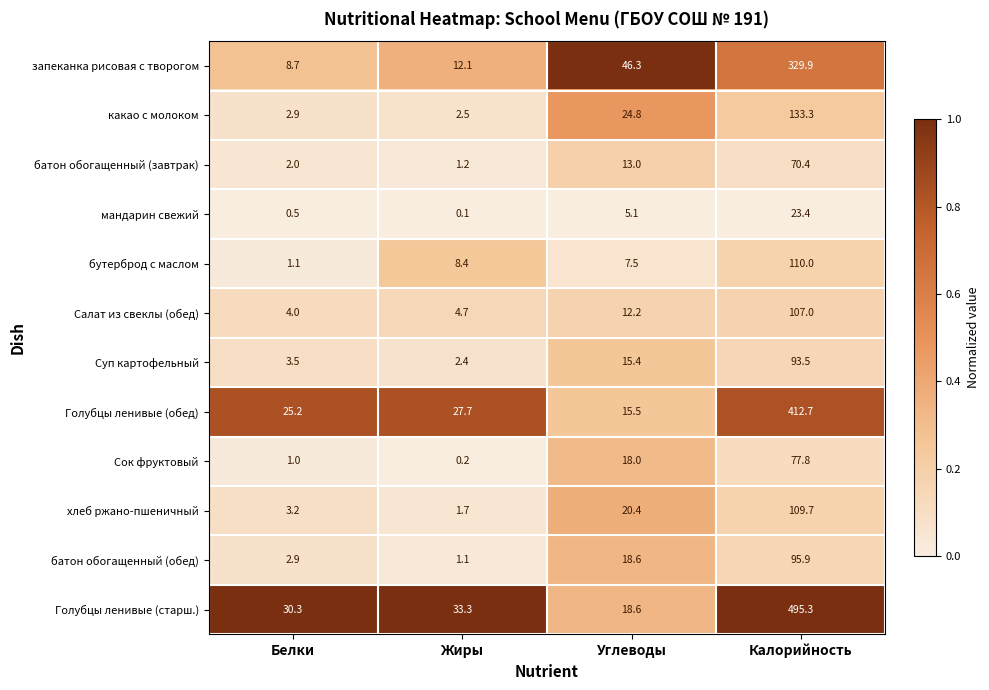

Is it true that хлеб ржано-пшеничный equals 3.2 at Белки?

True